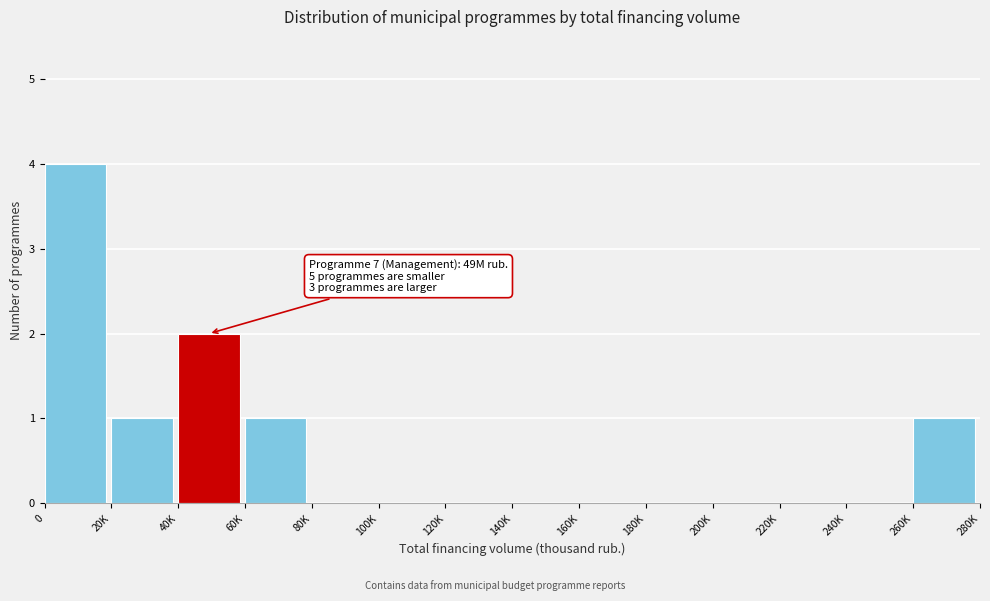

Reading right to left, transcribe all the data shown in this chart.

260K=1	240K=0	220K=0	200K=0	180K=0	160K=0	140K=0	120K=0	100K=0	80K=0	60K=1	40K=2	20K=1	0=4